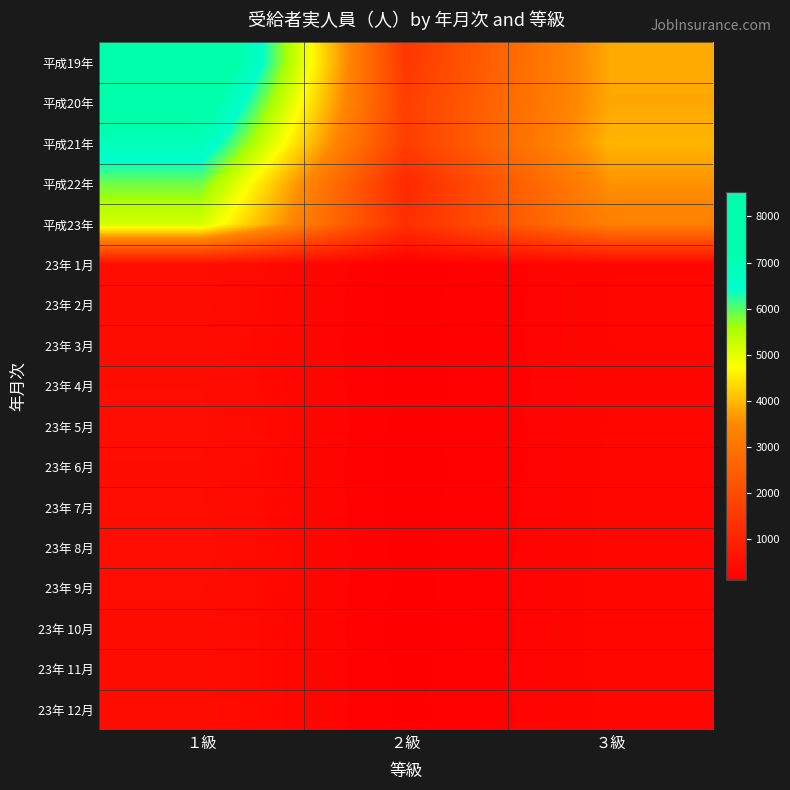

What is the smallest value displayed?

100